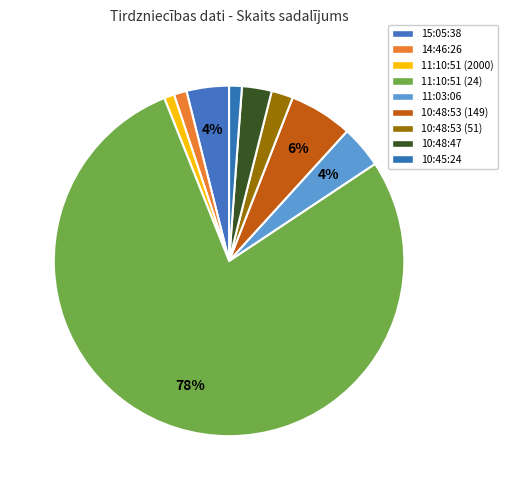

Rank the categories by value from highest to lowest.

11:10:51 (24), 10:48:53 (149), 15:05:38, 11:03:06, 10:48:47, 10:48:53 (51), 14:46:26, 10:45:24, 11:10:51 (2000)